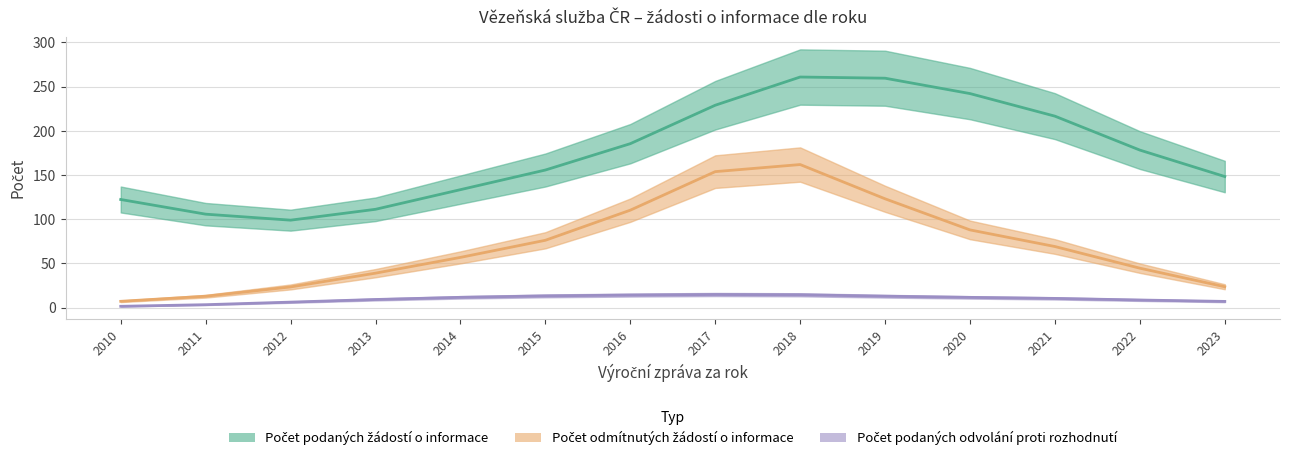

Which series changed the most between 2017 and 2019?

Počet odmítnutých žádostí o informace